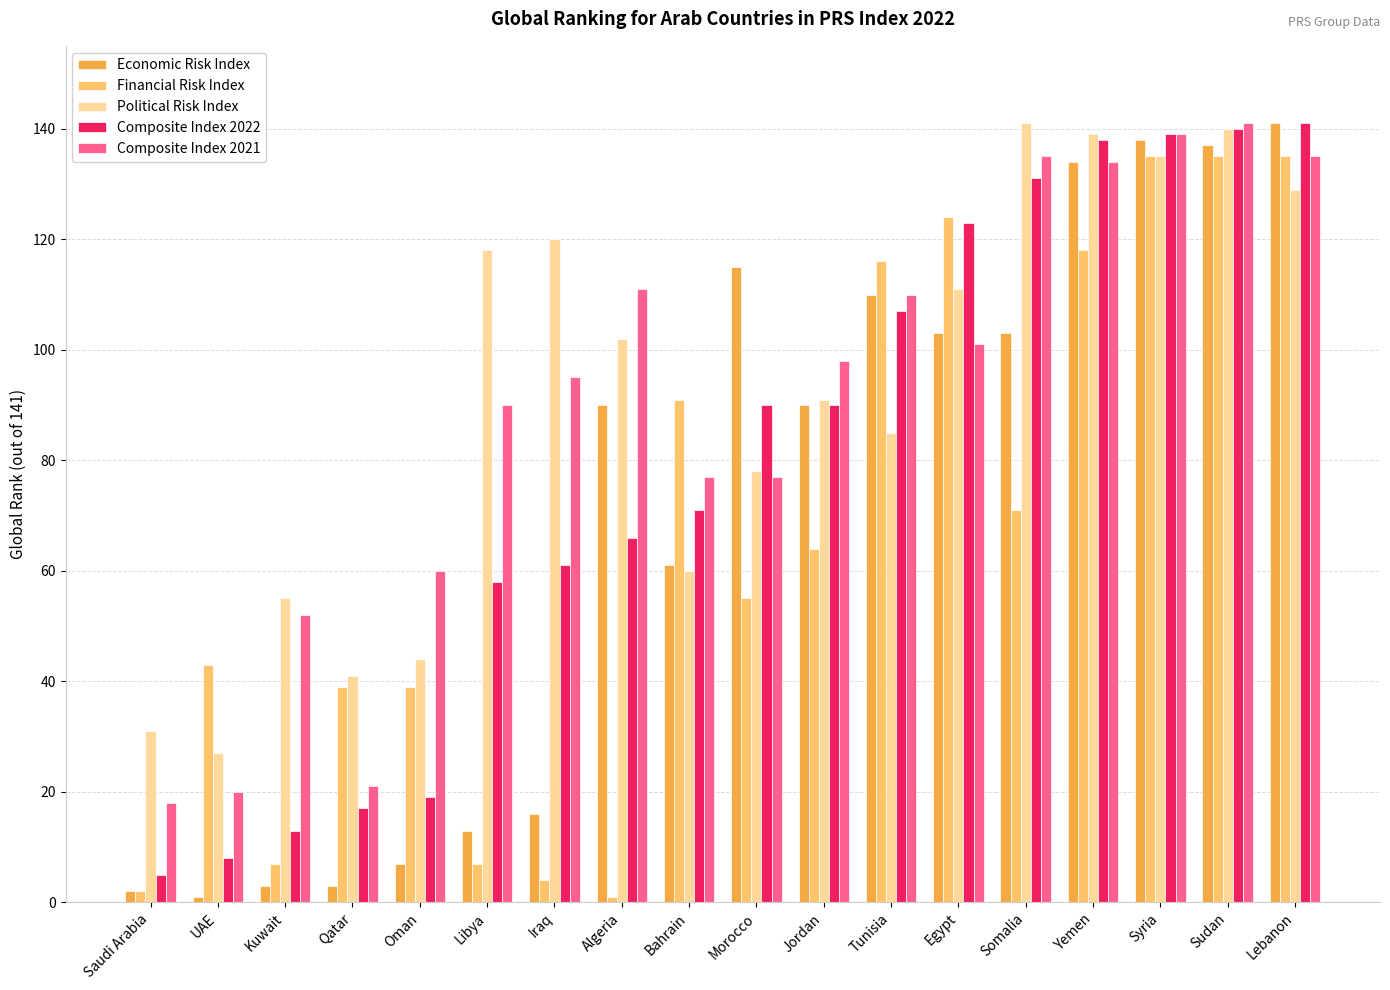

What is the minimum value for Political Risk Index?

27